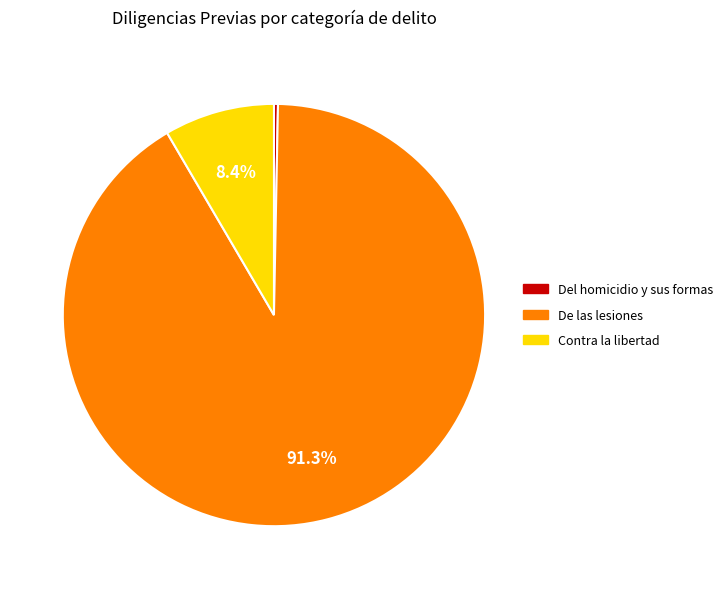

Does any single category account for the majority?

Yes